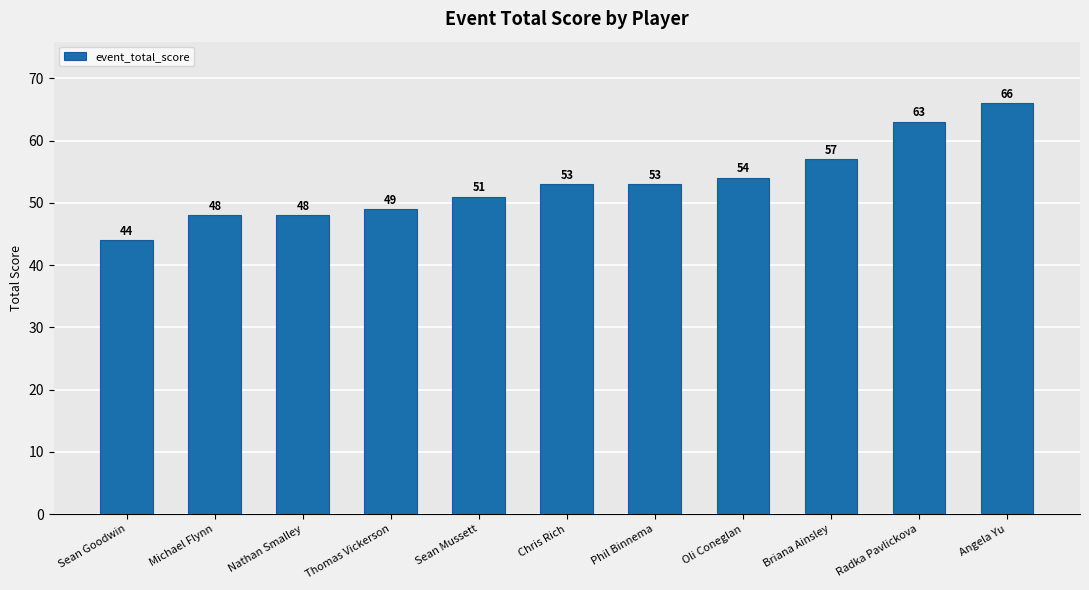

Which has a higher value, Nathan Smalley or Briana Ainsley?

Briana Ainsley